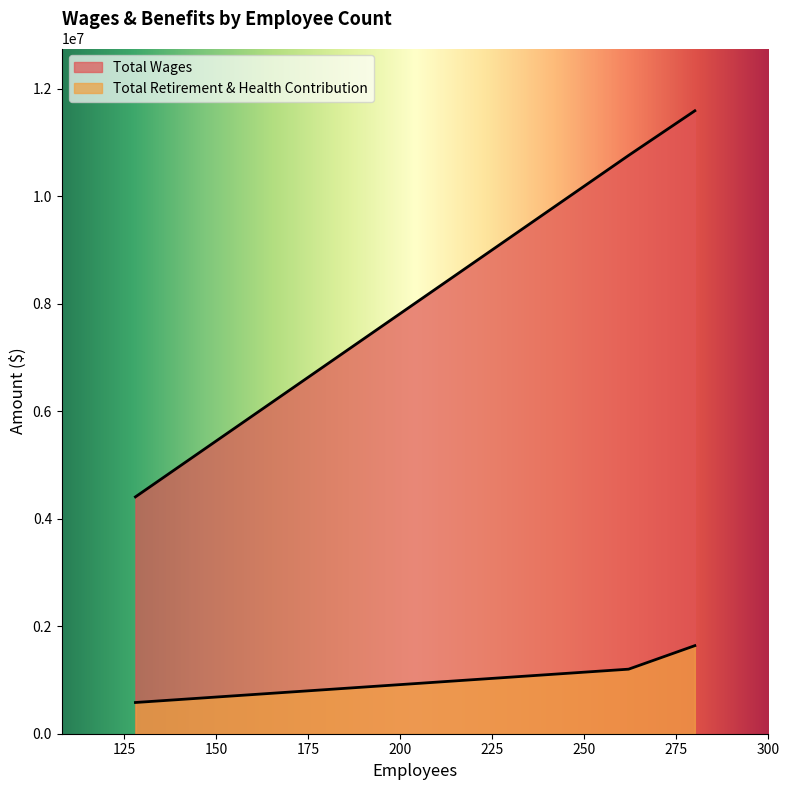

How many lines are shown in the chart?

2